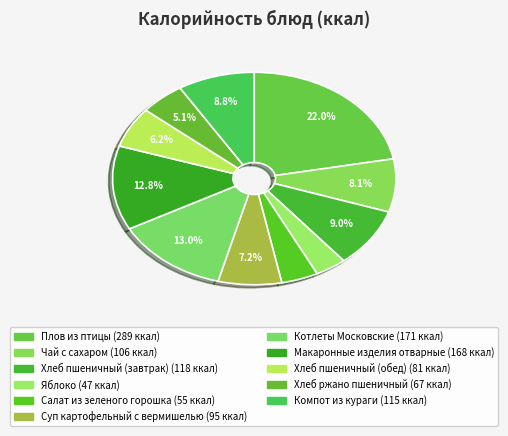

Which category has the smallest portion of the pie?

Яблоко